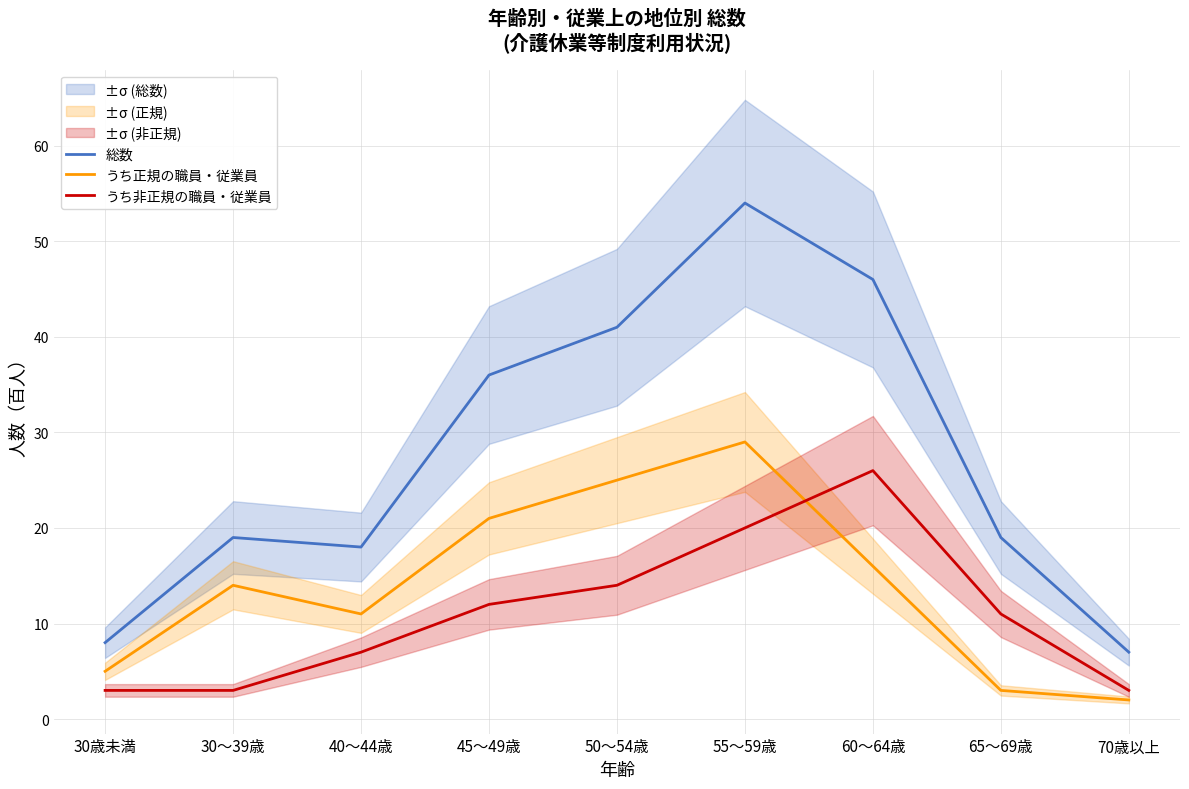

Which series has the largest range (max minus min)?

総数